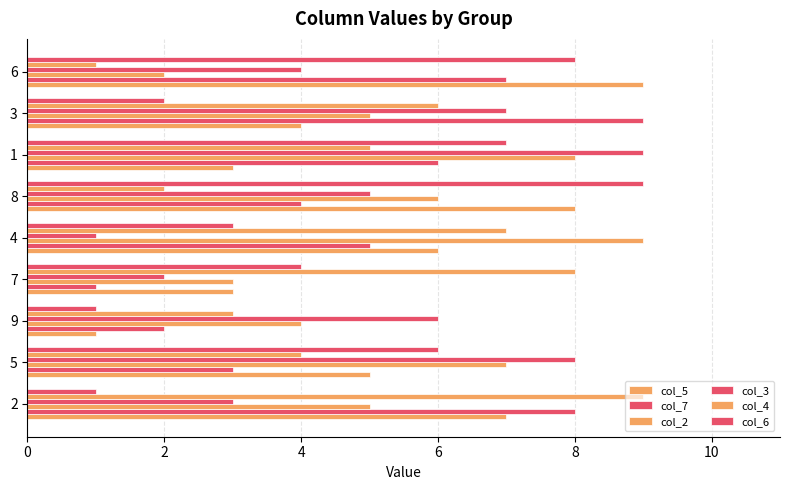

Count the col_2 values in the range 4 to 7.

5